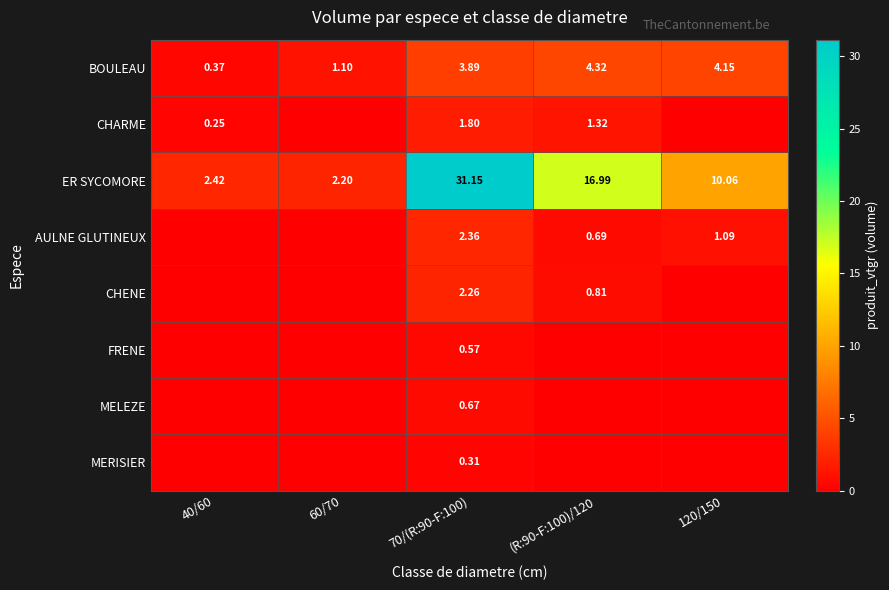

Count the number of data series in this chart.

8